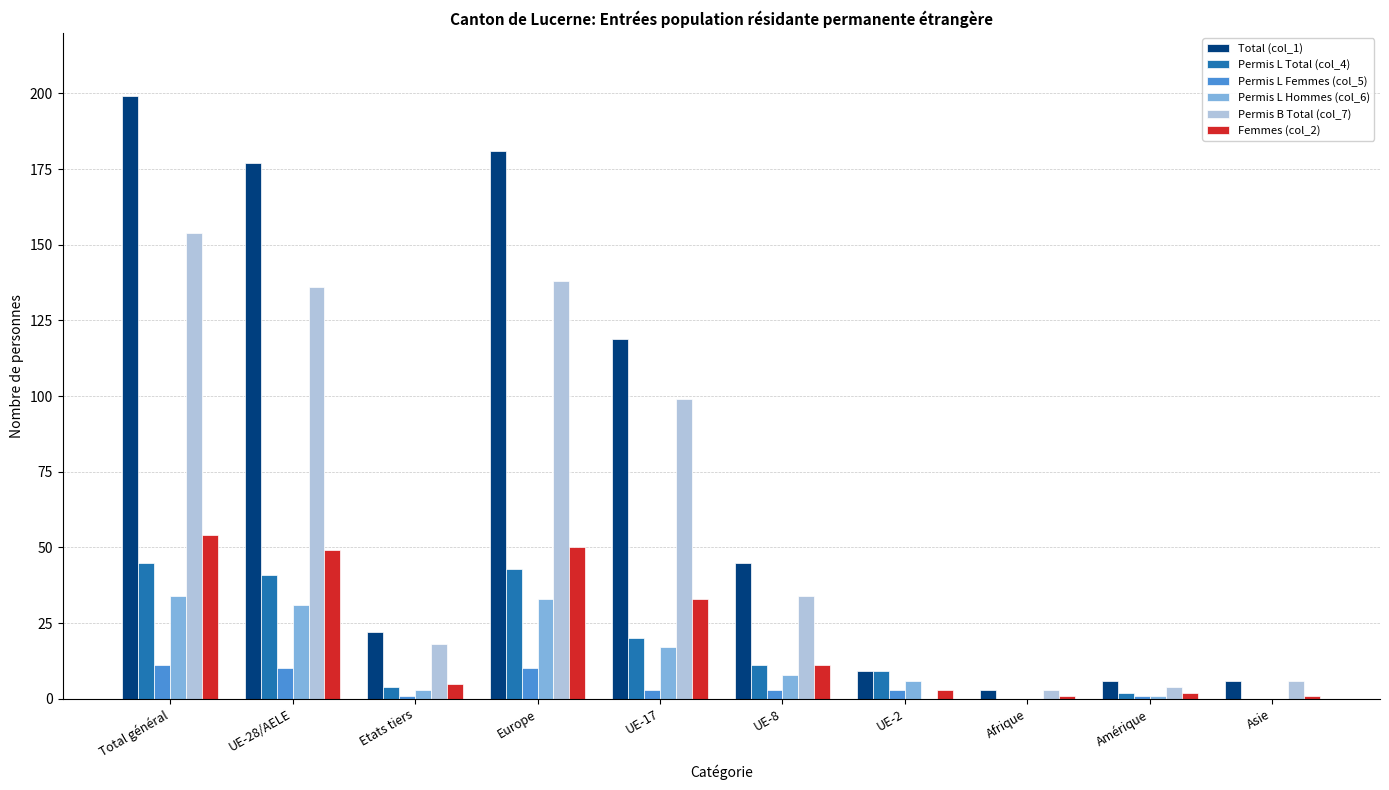

The value of Femmes (col_2) at UE-8 is 11. True or false?

True